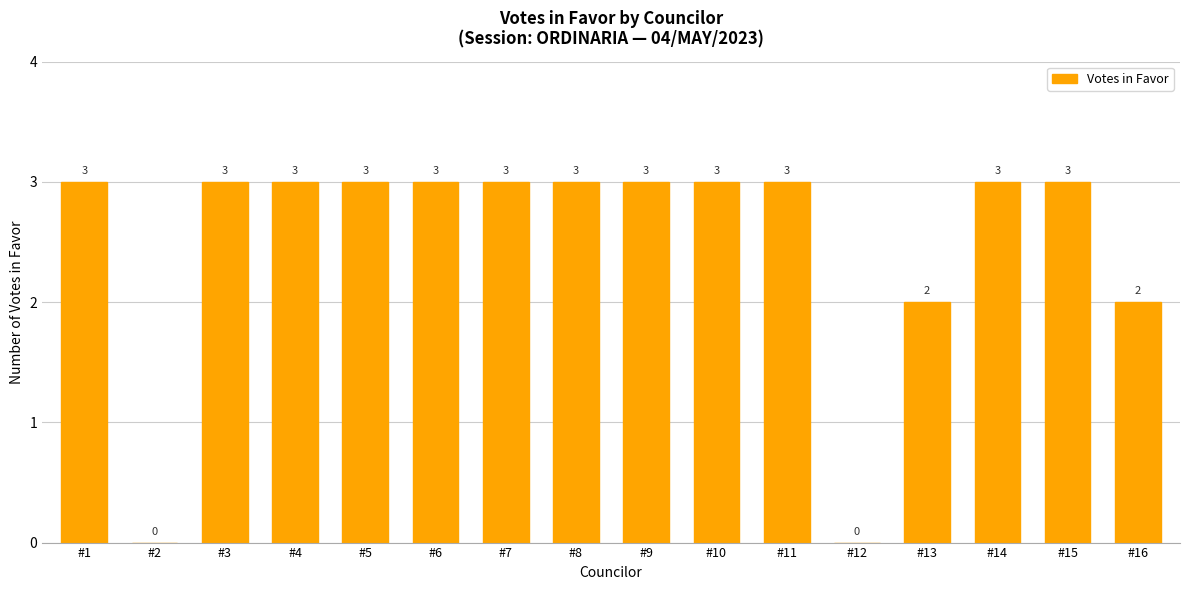

Which has a higher value, #12 or #10?

#10